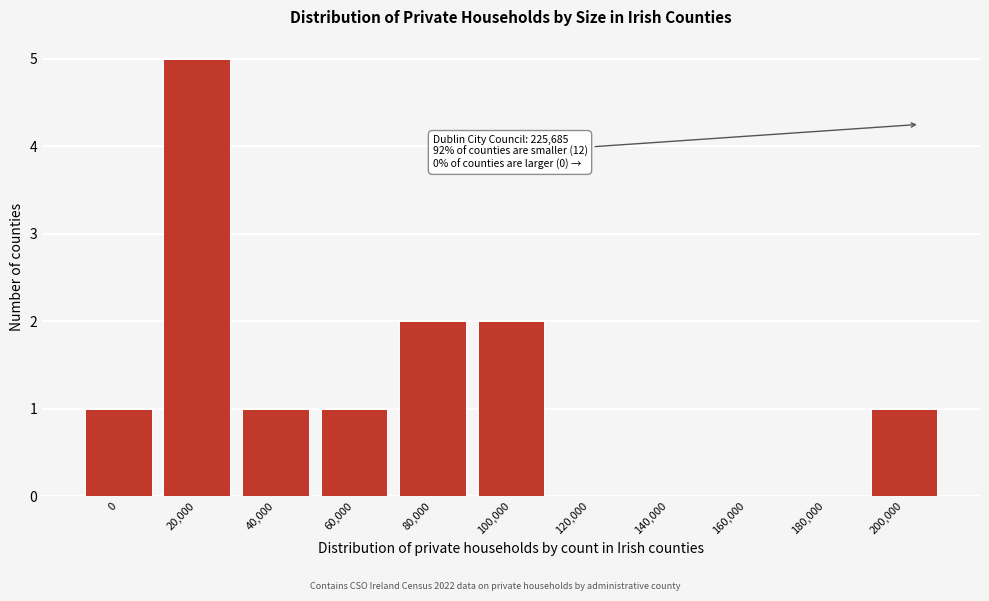

Reading left to right, what are all the values shown in this chart?

0=1	20,000=5	40,000=1	60,000=1	80,000=2	100,000=2	120,000=0	140,000=0	160,000=0	180,000=0	200,000=1